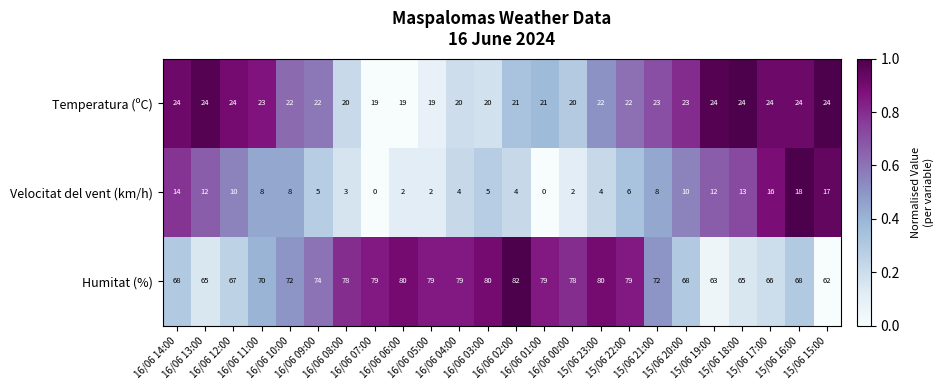

What is the average value of the Velocitat del vent (km/h) series?

8